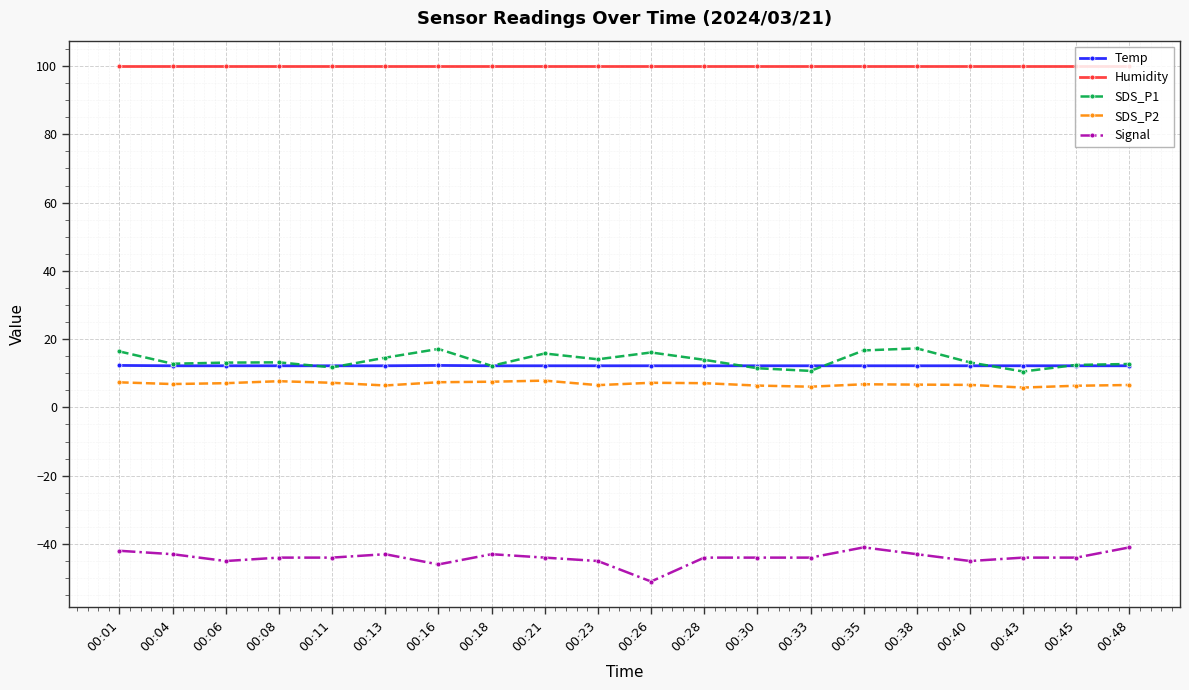

What is the difference between the highest and lowest values at 00:33?

143.9